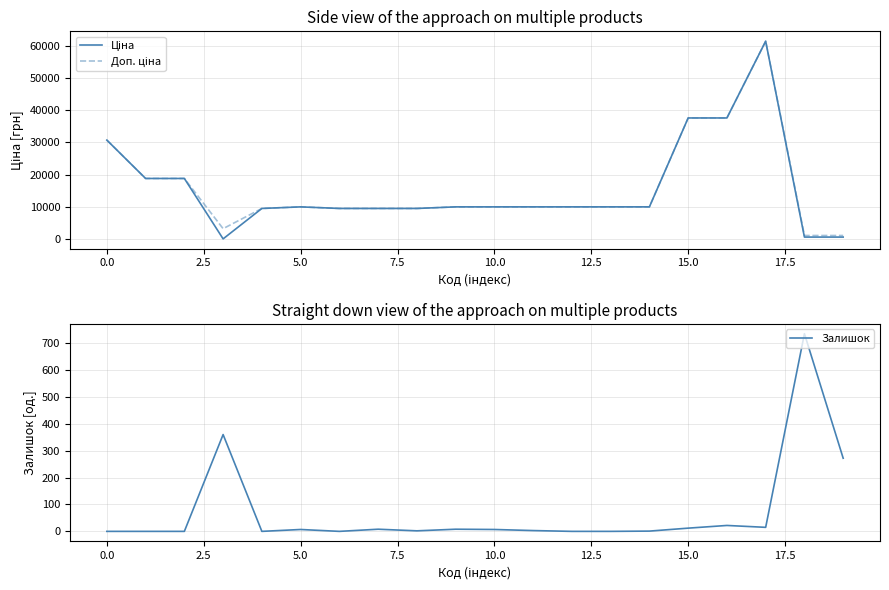

How many data points does each series have?

20